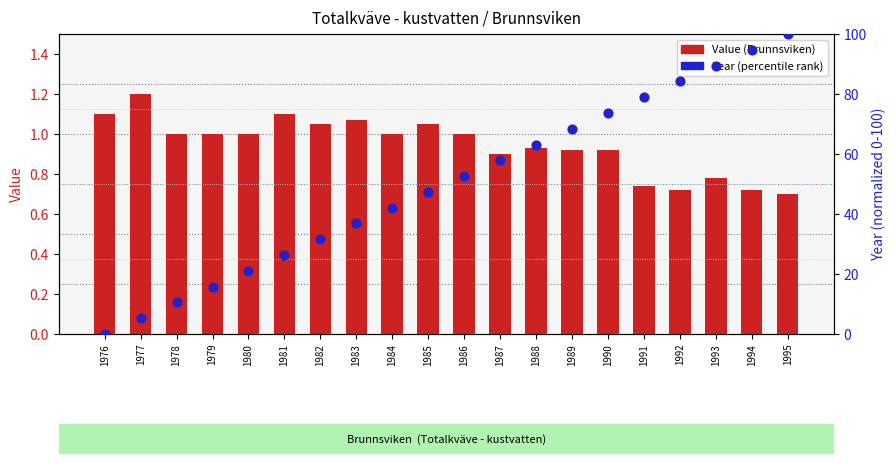

At which category is the sum across all series the highest?

1995